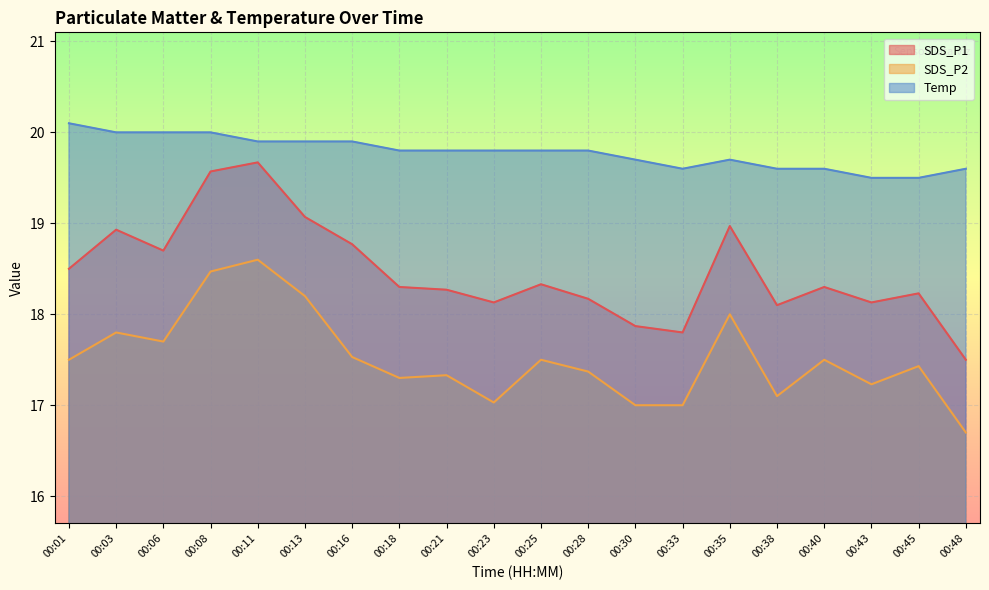

Which has a higher value, 00:38 or 00:13?

00:13